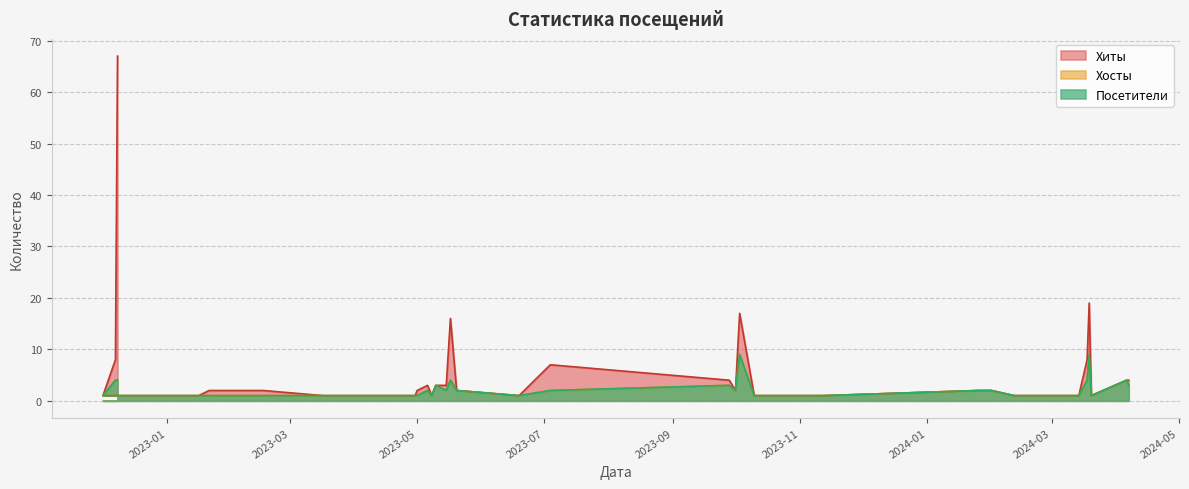

How many lines are shown in the chart?

3